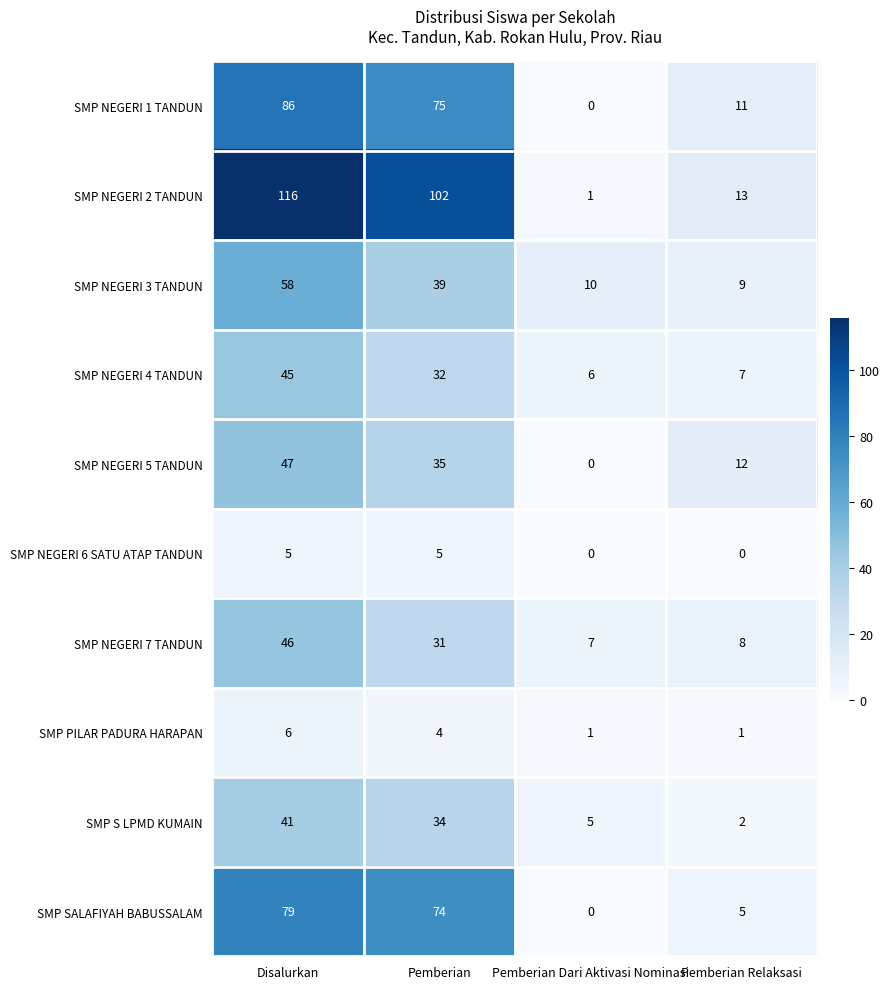

True or false: SMP NEGERI 7 TANDUN has a value of 31 at Pemberian.

True